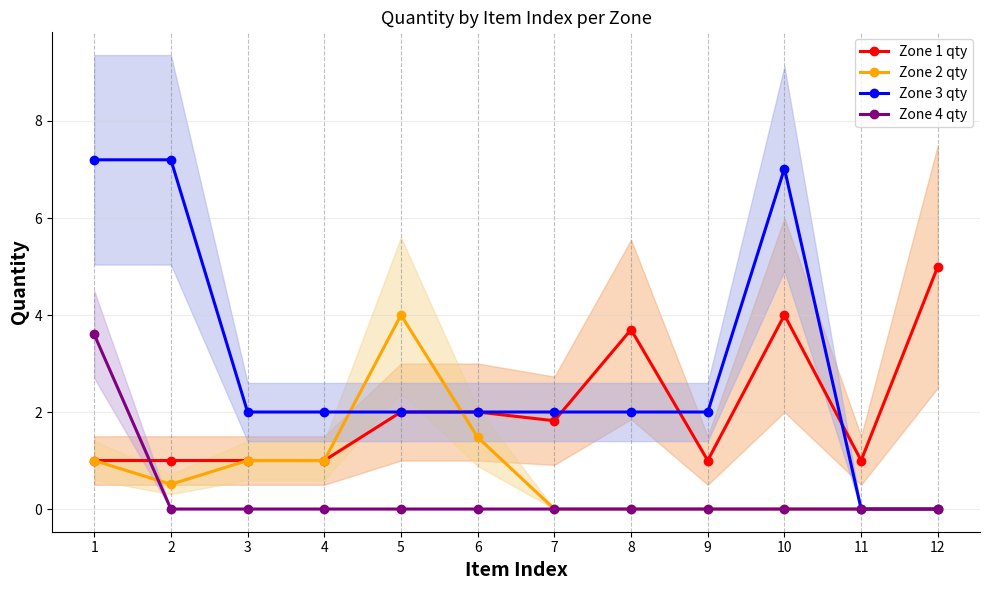

List the series in order of their overall mean, highest first.

Zone 3 qty, Zone 1 qty, Zone 2 qty, Zone 4 qty